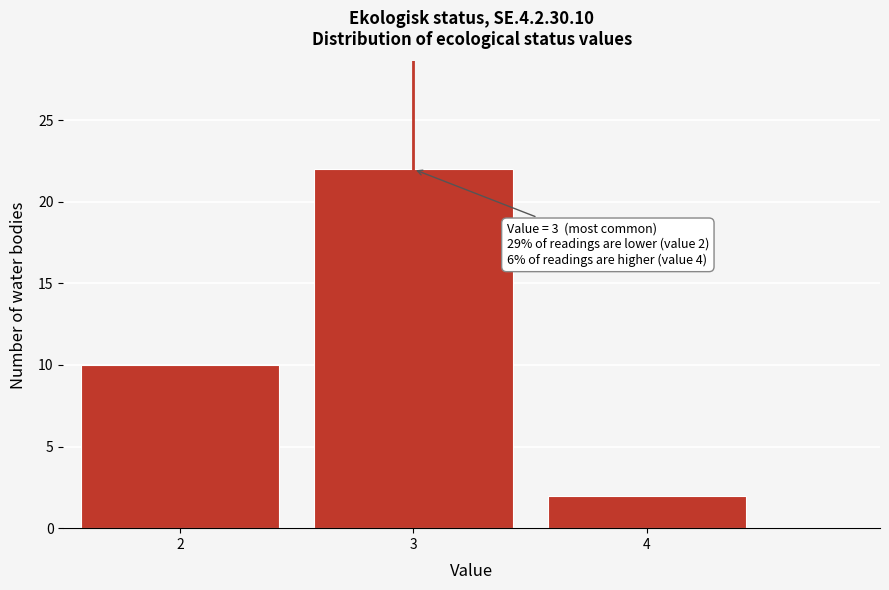

Over which range of the x-axis is the bar tallest?

2.5 to 3.5